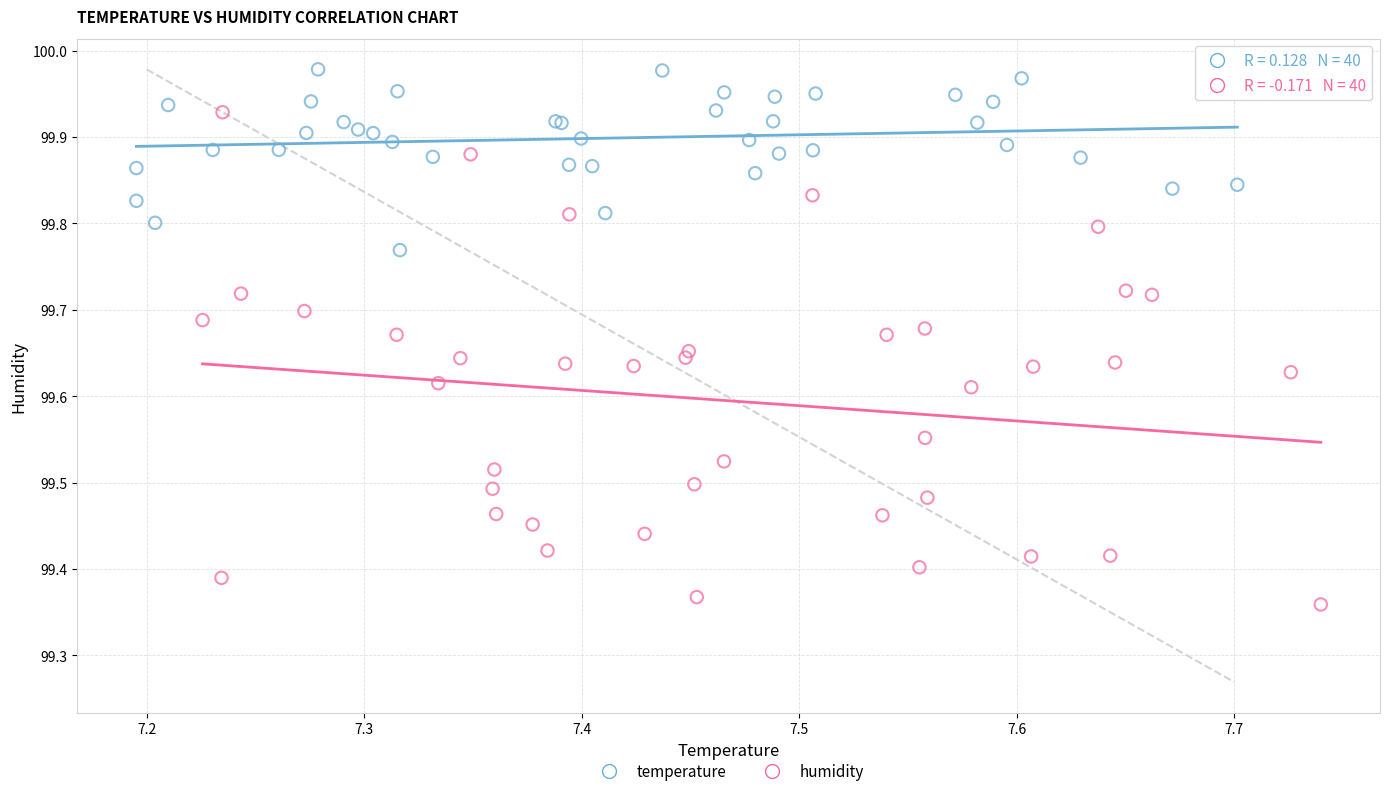

Which series has the widest spread of Y values?

humidity